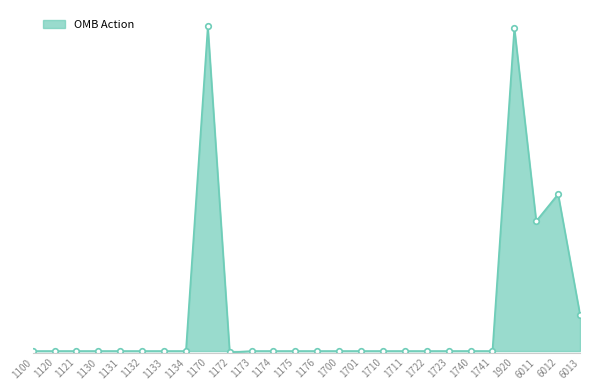

What is the change in value from 1131 to 6013?

+199224746